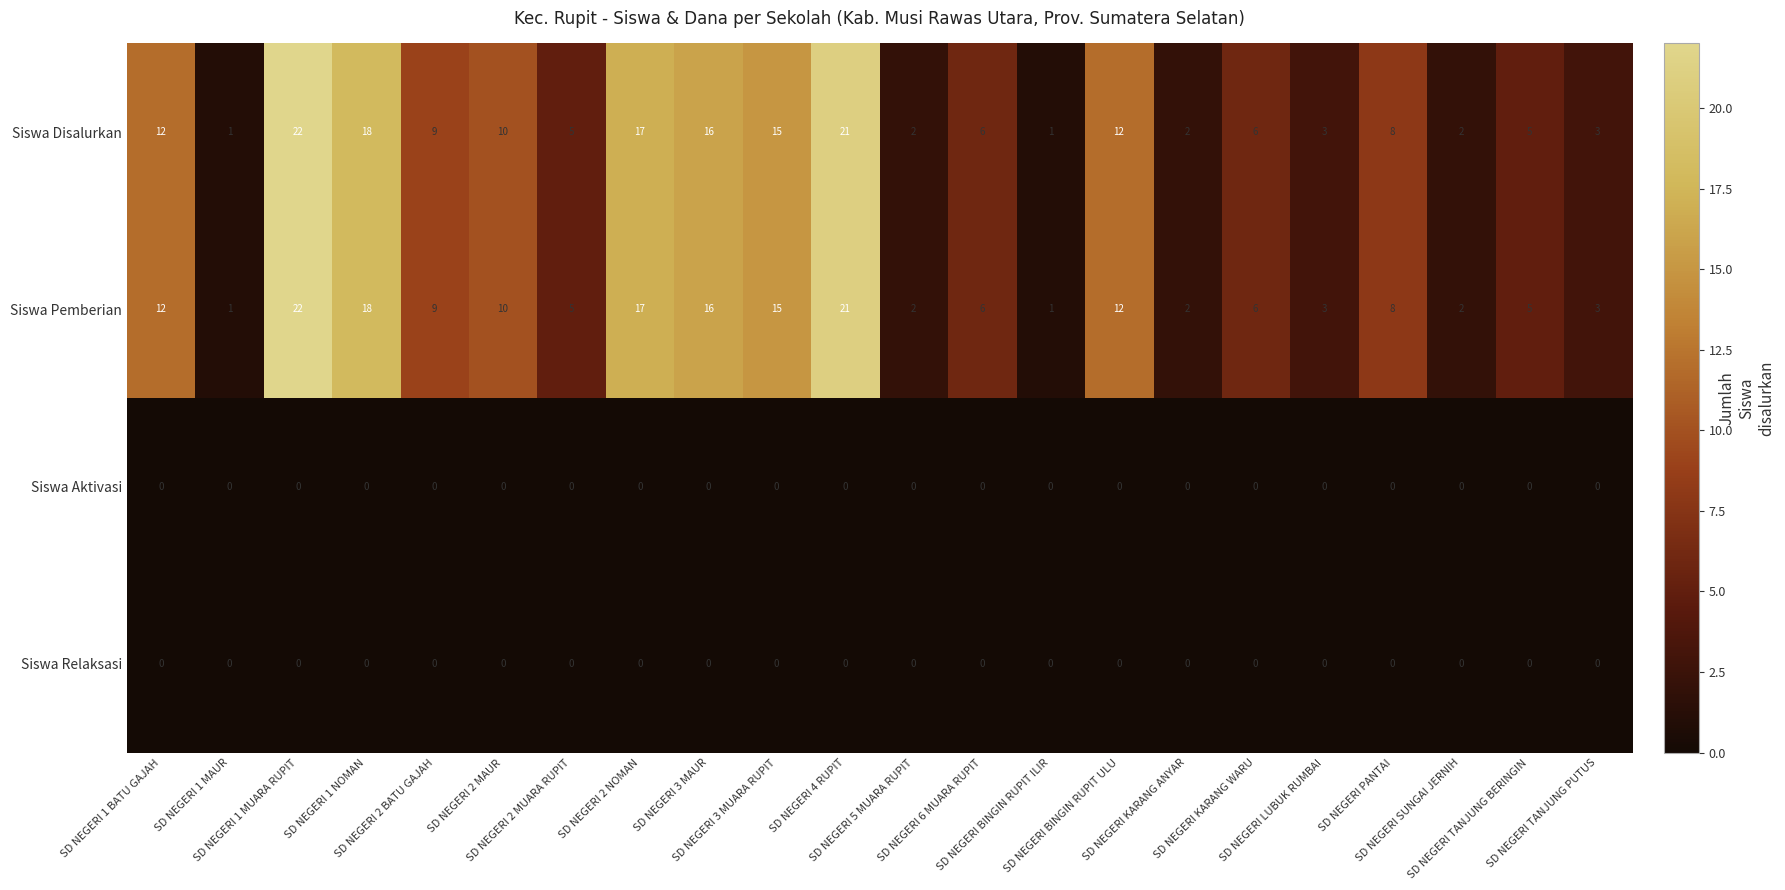

At how many categories does at least one series exceed 4?

15